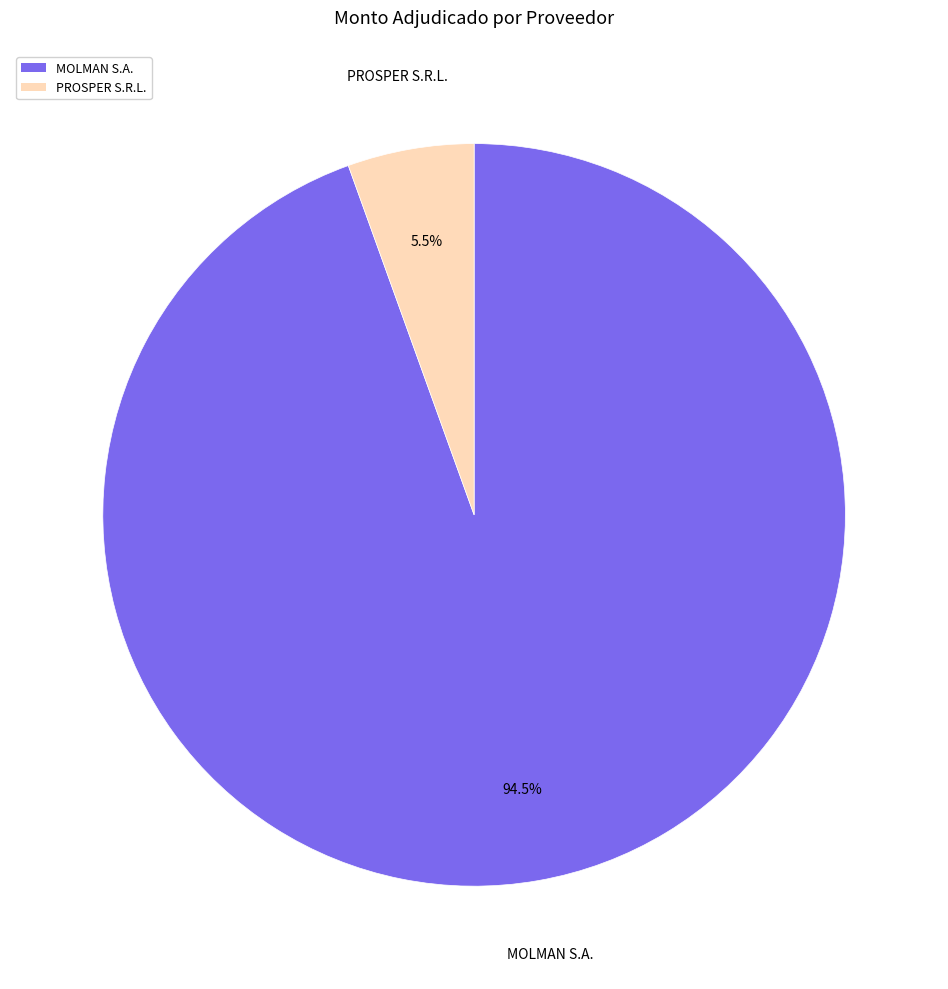

Which has a higher value, PROSPER S.R.L. or MOLMAN S.A.?

MOLMAN S.A.